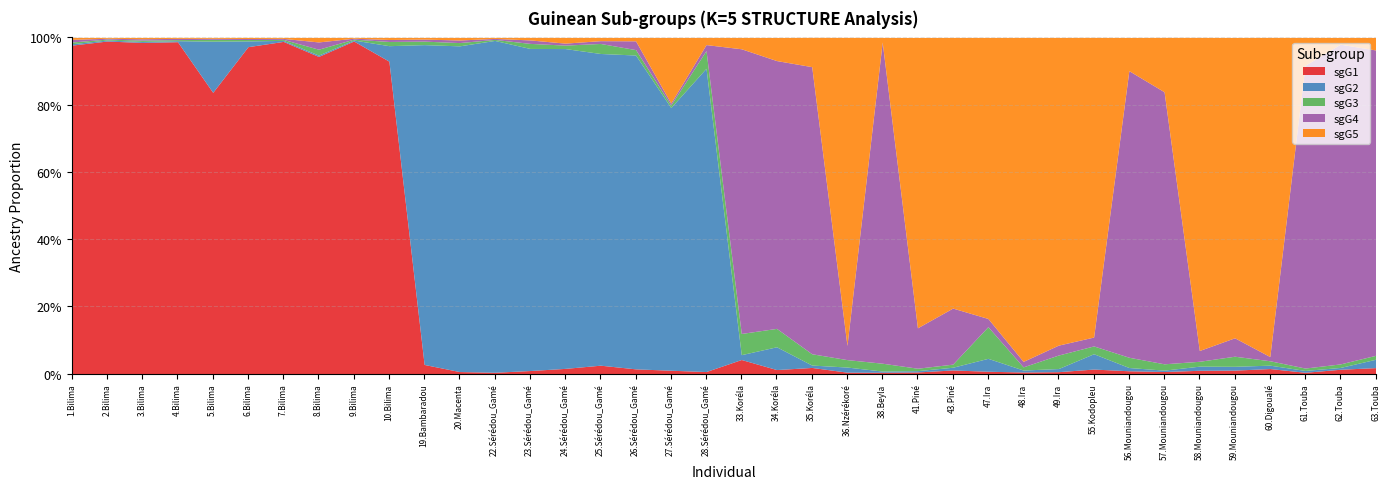

Reading left to right, extract all data points from this chart.

sgG1: 1.Bilima=1.0	2.Bilima=1.0	3.Bilima=1.0	4.Bilima=1.0	5.Bilima=0.8	6.Bilima=1.0	7.Bilima=1.0	8.Bilima=0.9	9.Bilima=1.0	10.Bilima=0.9	19.Bambaradou=0.0	20.Macenta=0.0	22.Sérédou_Gamé=0.0	23.Sérédou_Gamé=0.0	24.Sérédou_Gamé=0.0	25.Sérédou_Gamé=0.0	26.Sérédou_Gamé=0.0	27.Sérédou_Gamé=0.0	28.Sérédou_Gamé=0.0	33.Koréla=0.0	34.Koréla=0.0	35.Koréla=0.0	36.Nzérékoré=0.0	38.Beyla=0.0	41.Piné=0.0	43.Piné=0.0	47.Ira=0.0	48.Ira=0.0	49.Ira=0.0	55.Kodopleu=0.0	56.Mouniandougou=0.0	57.Mouniandougou=0.0	58.Mouniandougou=0.0	59.Mouniandougou=0.0	60.Digoualé=0.0	61.Touba=0.0	62.Touba=0.0	63.Touba=0.0
sgG2: 1.Bilima=0.0	2.Bilima=0.0	3.Bilima=0.0	4.Bilima=0.0	5.Bilima=0.2	6.Bilima=0.0	7.Bilima=0.0	8.Bilima=0.0	9.Bilima=0.0	10.Bilima=0.0	19.Bambaradou=1.0	20.Macenta=1.0	22.Sérédou_Gamé=1.0	23.Sérédou_Gamé=1.0	24.Sérédou_Gamé=1.0	25.Sérédou_Gamé=0.9	26.Sérédou_Gamé=0.9	27.Sérédou_Gamé=0.8	28.Sérédou_Gamé=0.9	33.Koréla=0.0	34.Koréla=0.1	35.Koréla=0.0	36.Nzérékoré=0.0	38.Beyla=0.0	41.Piné=0.0	43.Piné=0.0	47.Ira=0.0	48.Ira=0.0	49.Ira=0.0	55.Kodopleu=0.0	56.Mouniandougou=0.0	57.Mouniandougou=0.0	58.Mouniandougou=0.0	59.Mouniandougou=0.0	60.Digoualé=0.0	61.Touba=0.0	62.Touba=0.0	63.Touba=0.0
sgG3: 1.Bilima=0.0	2.Bilima=0.0	3.Bilima=0.0	4.Bilima=0.0	5.Bilima=0.0	6.Bilima=0.0	7.Bilima=0.0	8.Bilima=0.0	9.Bilima=0.0	10.Bilima=0.0	19.Bambaradou=0.0	20.Macenta=0.0	22.Sérédou_Gamé=0.0	23.Sérédou_Gamé=0.0	24.Sérédou_Gamé=0.0	25.Sérédou_Gamé=0.0	26.Sérédou_Gamé=0.0	27.Sérédou_Gamé=0.0	28.Sérédou_Gamé=0.1	33.Koréla=0.1	34.Koréla=0.1	35.Koréla=0.0	36.Nzérékoré=0.0	38.Beyla=0.0	41.Piné=0.0	43.Piné=0.0	47.Ira=0.1	48.Ira=0.0	49.Ira=0.0	55.Kodopleu=0.0	56.Mouniandougou=0.0	57.Mouniandougou=0.0	58.Mouniandougou=0.0	59.Mouniandougou=0.0	60.Digoualé=0.0	61.Touba=0.0	62.Touba=0.0	63.Touba=0.0
sgG4: 1.Bilima=0.0	2.Bilima=0.0	3.Bilima=0.0	4.Bilima=0.0	5.Bilima=0.0	6.Bilima=0.0	7.Bilima=0.0	8.Bilima=0.0	9.Bilima=0.0	10.Bilima=0.0	19.Bambaradou=0.0	20.Macenta=0.0	22.Sérédou_Gamé=0.0	23.Sérédou_Gamé=0.0	24.Sérédou_Gamé=0.0	25.Sérédou_Gamé=0.0	26.Sérédou_Gamé=0.0	27.Sérédou_Gamé=0.0	28.Sérédou_Gamé=0.0	33.Koréla=0.8	34.Koréla=0.8	35.Koréla=0.9	36.Nzérékoré=0.0	38.Beyla=1.0	41.Piné=0.1	43.Piné=0.2	47.Ira=0.0	48.Ira=0.0	49.Ira=0.0	55.Kodopleu=0.0	56.Mouniandougou=0.9	57.Mouniandougou=0.8	58.Mouniandougou=0.0	59.Mouniandougou=0.1	60.Digoualé=0.0	61.Touba=0.9	62.Touba=1.0	63.Touba=0.9
sgG5: 1.Bilima=0.0	2.Bilima=0.0	3.Bilima=0.0	4.Bilima=0.0	5.Bilima=0.0	6.Bilima=0.0	7.Bilima=0.0	8.Bilima=0.0	9.Bilima=0.0	10.Bilima=0.0	19.Bambaradou=0.0	20.Macenta=0.0	22.Sérédou_Gamé=0.0	23.Sérédou_Gamé=0.0	24.Sérédou_Gamé=0.0	25.Sérédou_Gamé=0.0	26.Sérédou_Gamé=0.0	27.Sérédou_Gamé=0.2	28.Sérédou_Gamé=0.0	33.Koréla=0.0	34.Koréla=0.1	35.Koréla=0.1	36.Nzérékoré=0.9	38.Beyla=0.0	41.Piné=0.9	43.Piné=0.8	47.Ira=0.8	48.Ira=1.0	49.Ira=0.9	55.Kodopleu=0.9	56.Mouniandougou=0.1	57.Mouniandougou=0.2	58.Mouniandougou=0.9	59.Mouniandougou=0.9	60.Digoualé=0.9	61.Touba=0.1	62.Touba=0.0	63.Touba=0.0